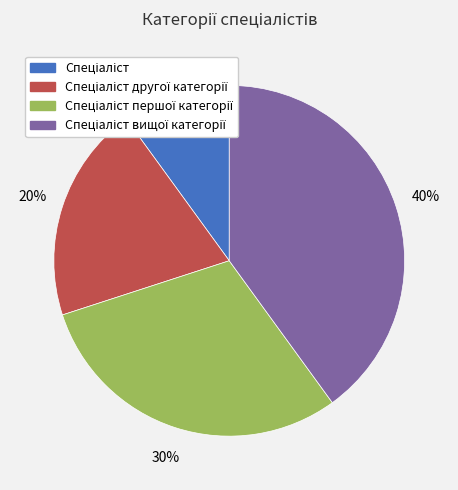

To the nearest percent, what is the average slice percentage?

25%